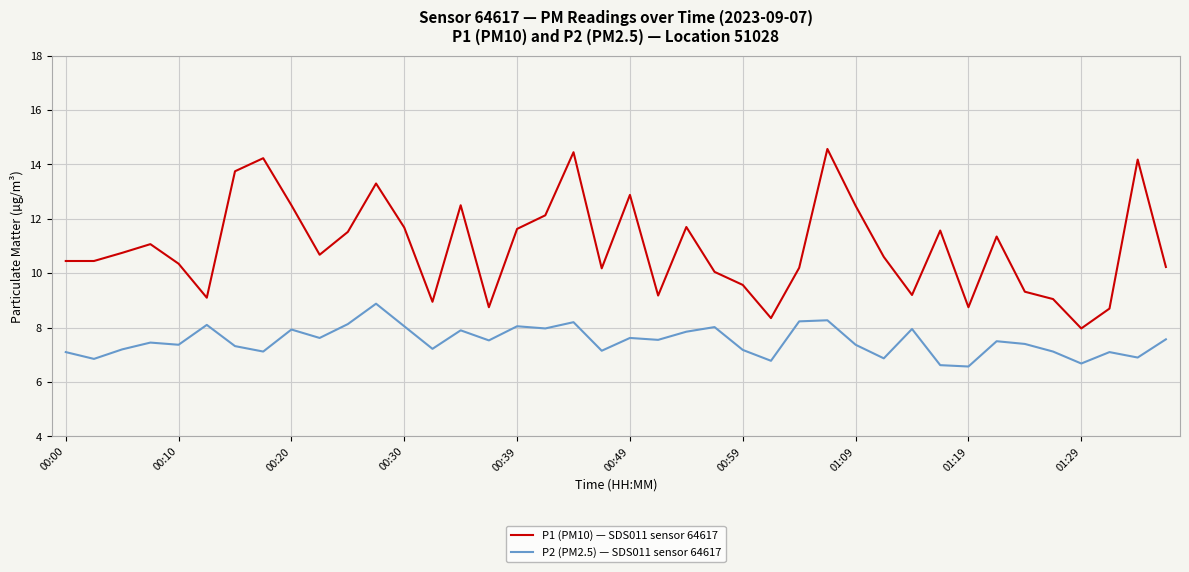

List the series in order of their overall mean, lowest first.

P2 (PM2.5) — SDS011 sensor 64617, P1 (PM10) — SDS011 sensor 64617